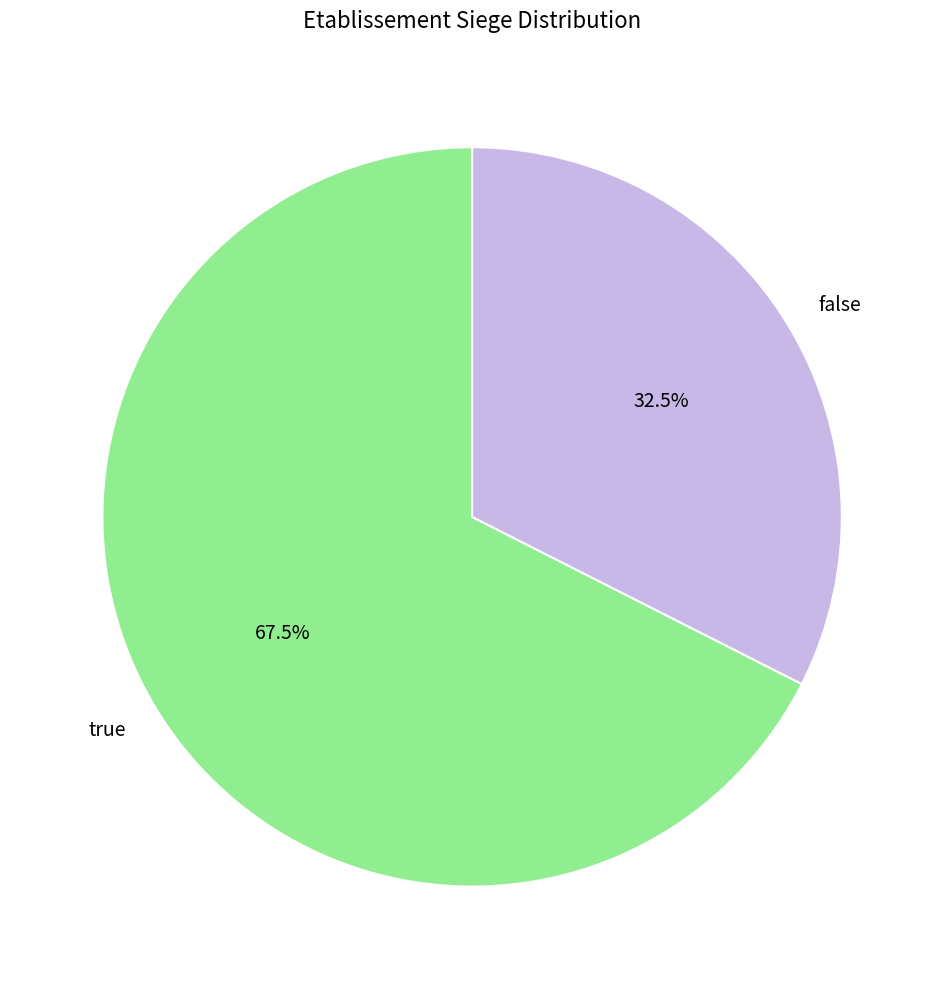

Which slice is the largest?

true